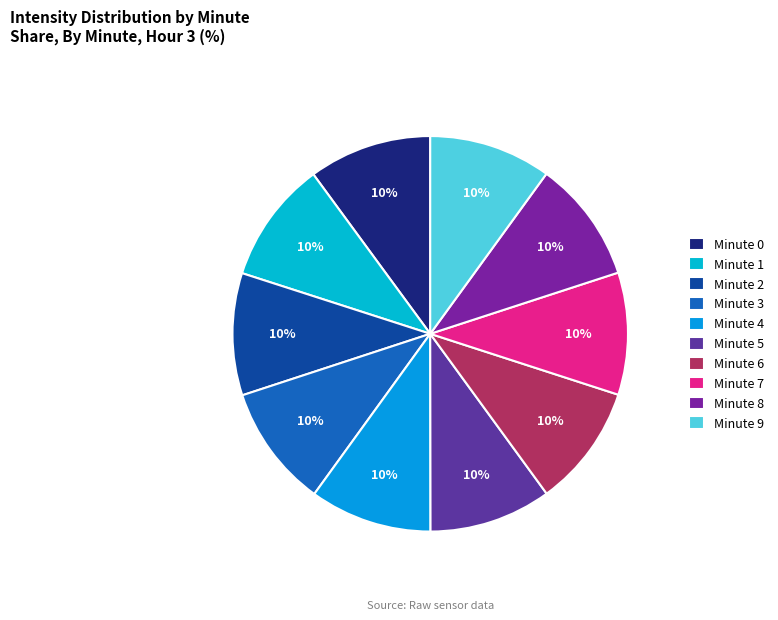

How many slices are in this pie chart?

10